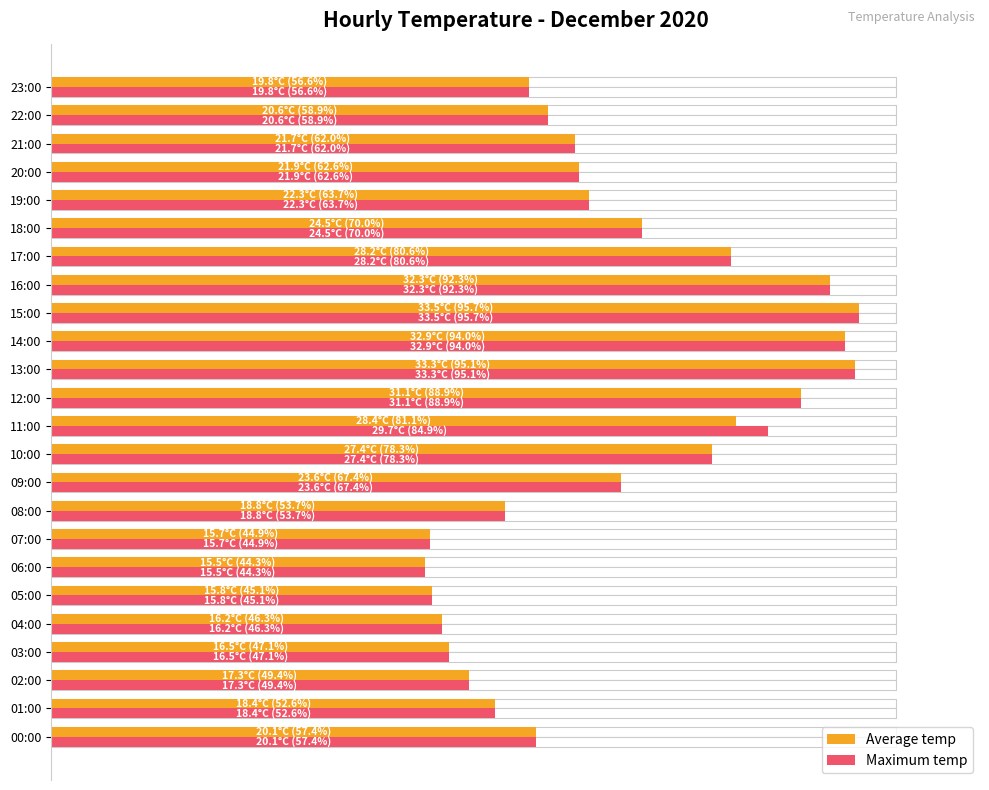

True or false: Maximum temp has a value of 70.0 at 18:00.

True